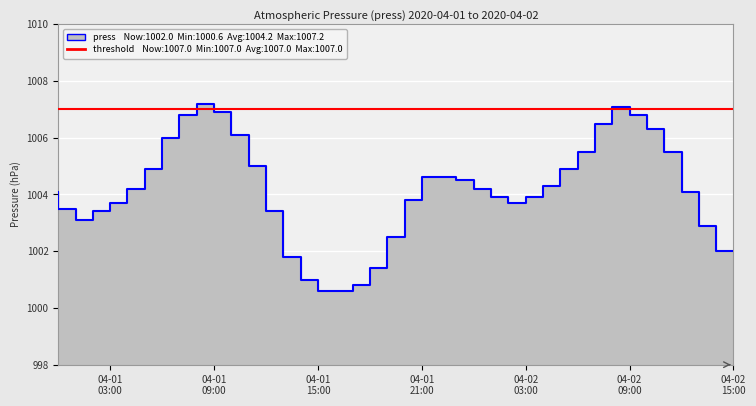

Approximately how many times larger is the value at 04-01 15:00 compared to 04-02 03:00?

1.0